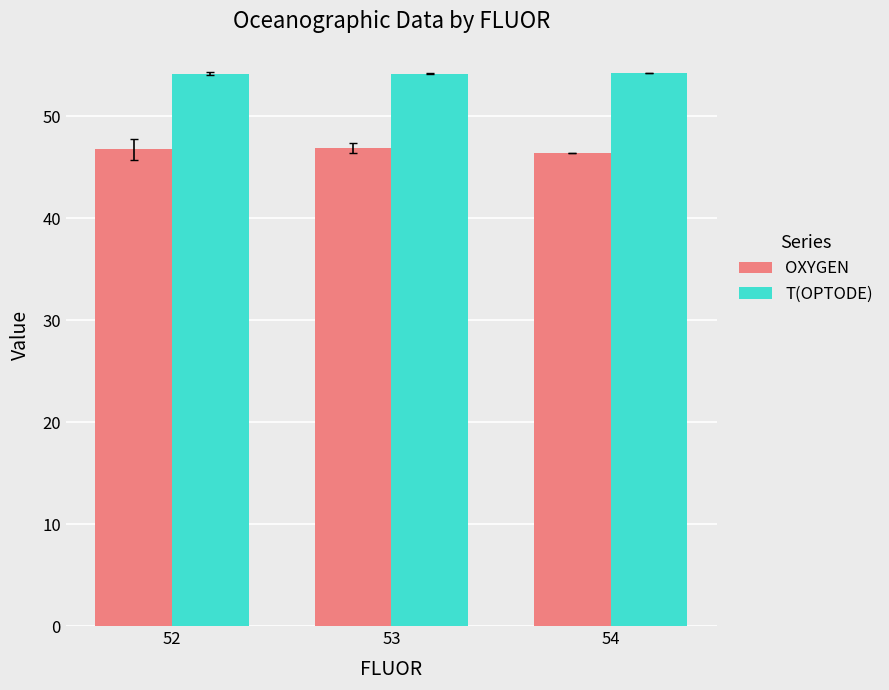

List the series in order of their peak value, highest first.

T(OPTODE), OXYGEN